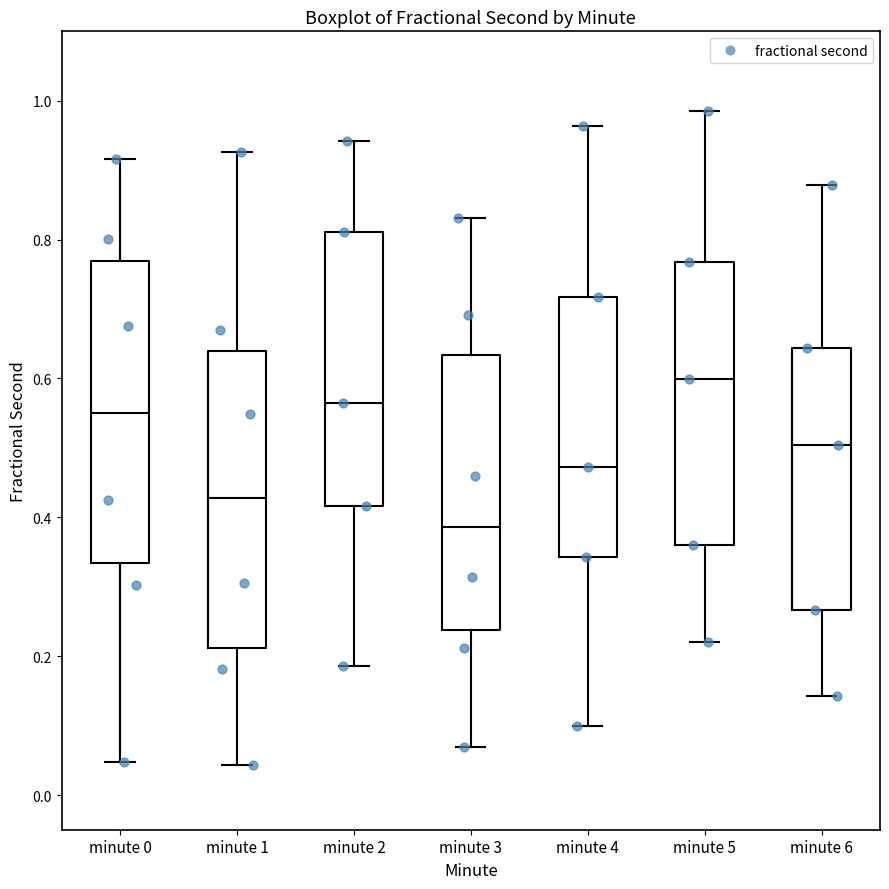

Reading left to right, transcribe this box plot: for each box, give where its median line is, the range the box spans, and where its two whiskers end, as read against the y-axis. The values are not printed on the chart, so give them approximately, as read against the axis.

minute 0: median 0.56, box 0.34 to 0.76, whiskers 0.04 to 0.92
minute 1: median 0.42, box 0.22 to 0.64, whiskers 0.04 to 0.92
minute 2: median 0.56, box 0.42 to 0.82, whiskers 0.18 to 0.94
minute 3: median 0.38, box 0.24 to 0.64, whiskers 0.06 to 0.84
minute 4: median 0.48, box 0.34 to 0.72, whiskers 0.10 to 0.96
minute 5: median 0.60, box 0.36 to 0.76, whiskers 0.22 to 0.98
minute 6: median 0.50, box 0.26 to 0.64, whiskers 0.14 to 0.88